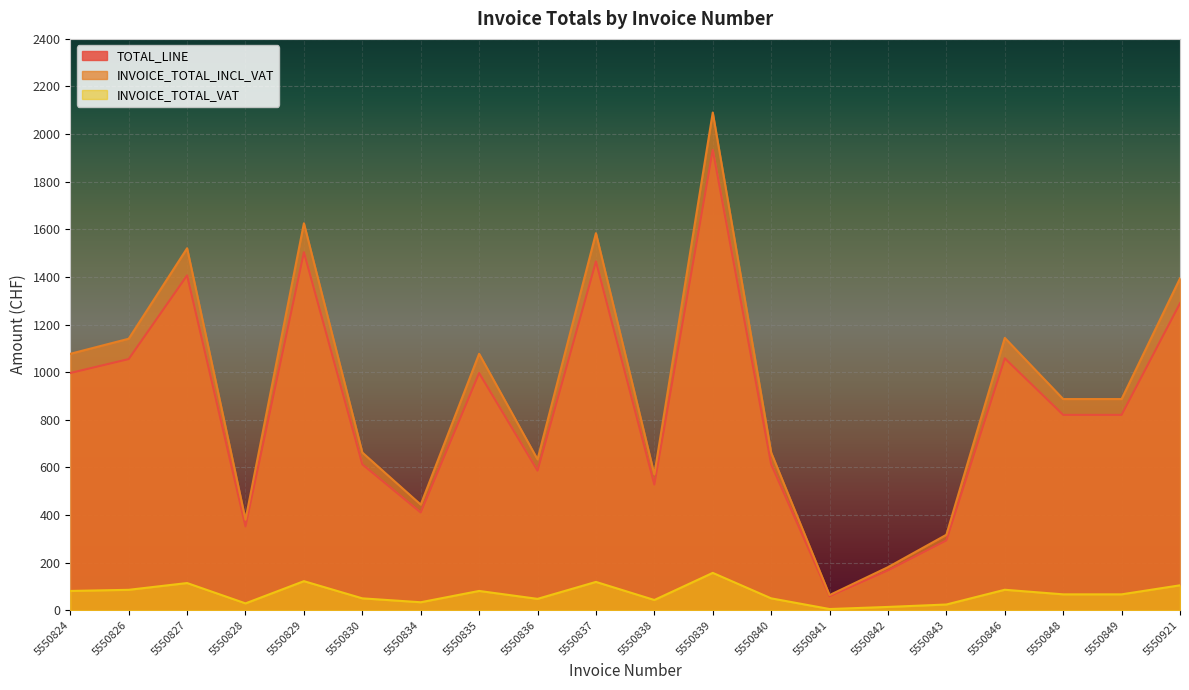

Rank the categories by INVOICE_TOTAL_VAT value from highest to lowest.

5550839, 5550829, 5550837, 5550827, 5550921, 5550846, 5550826, 5550824, 5550835, 5550848, 5550849, 5550830, 5550840, 5550836, 5550838, 5550834, 5550828, 5550843, 5550842, 5550841